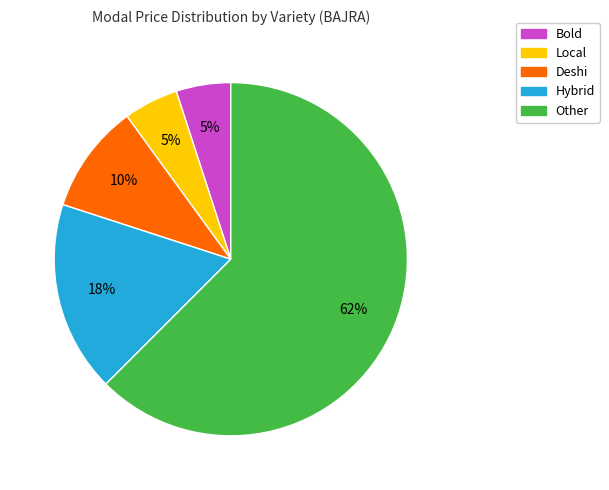

To the nearest percent, what percentage of the pie is Other?

62%